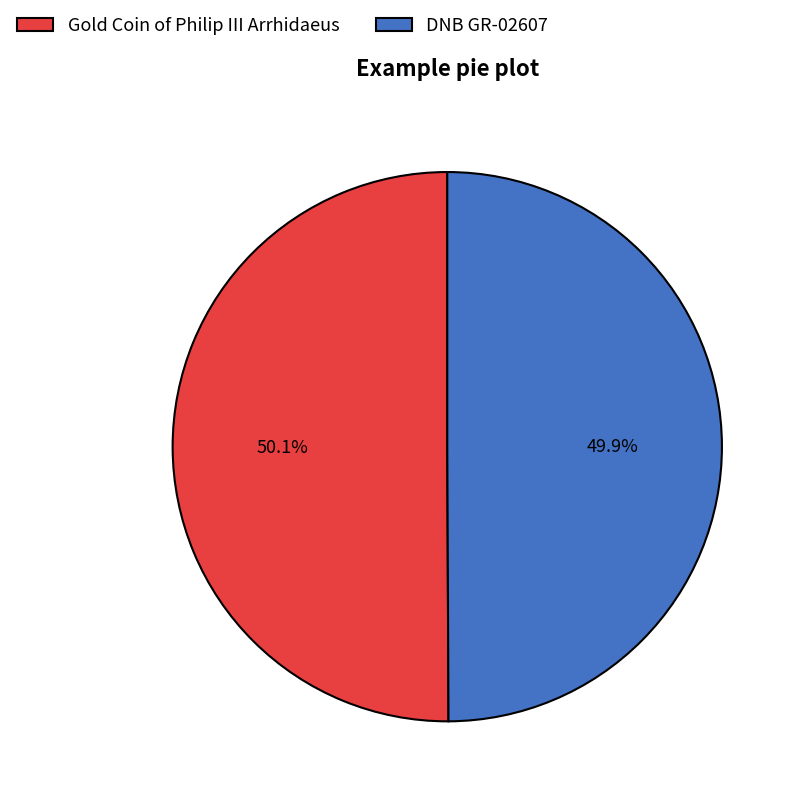

Is there a majority slice in this chart?

Yes